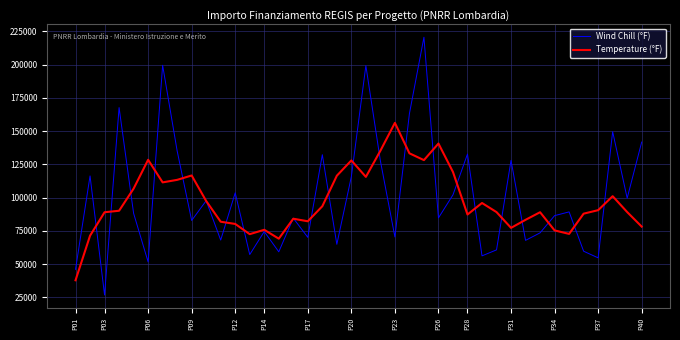

Rank the series by their maximum value, from highest to lowest.

Wind Chill (°F), Temperature (°F)